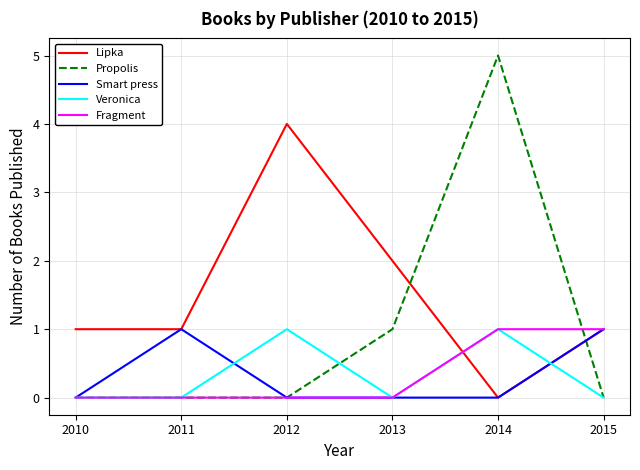

How many lines are shown in the chart?

5